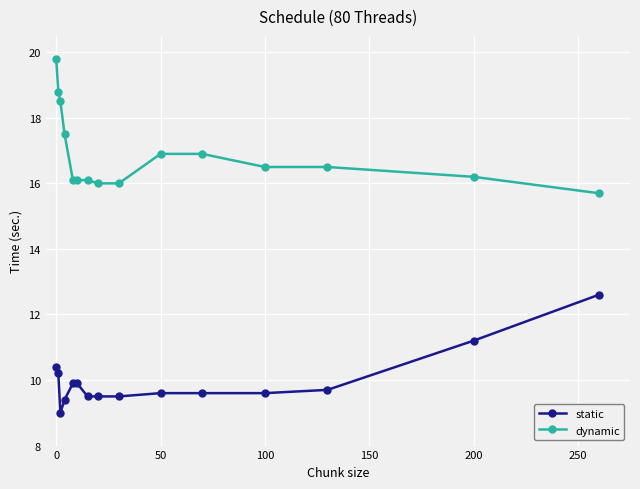

How many lines are shown in the chart?

2